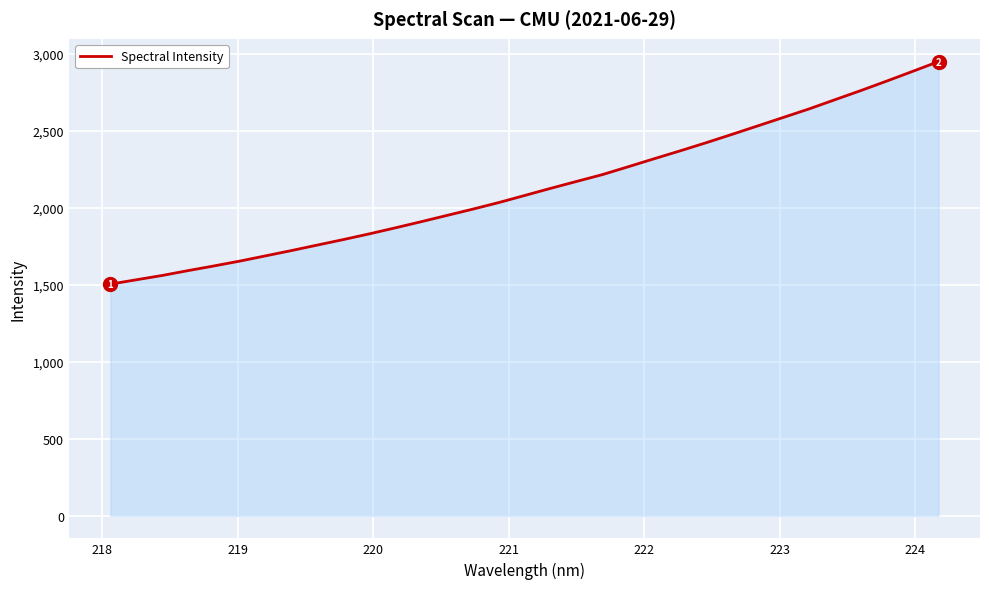

What is the smallest value displayed?

1504.3